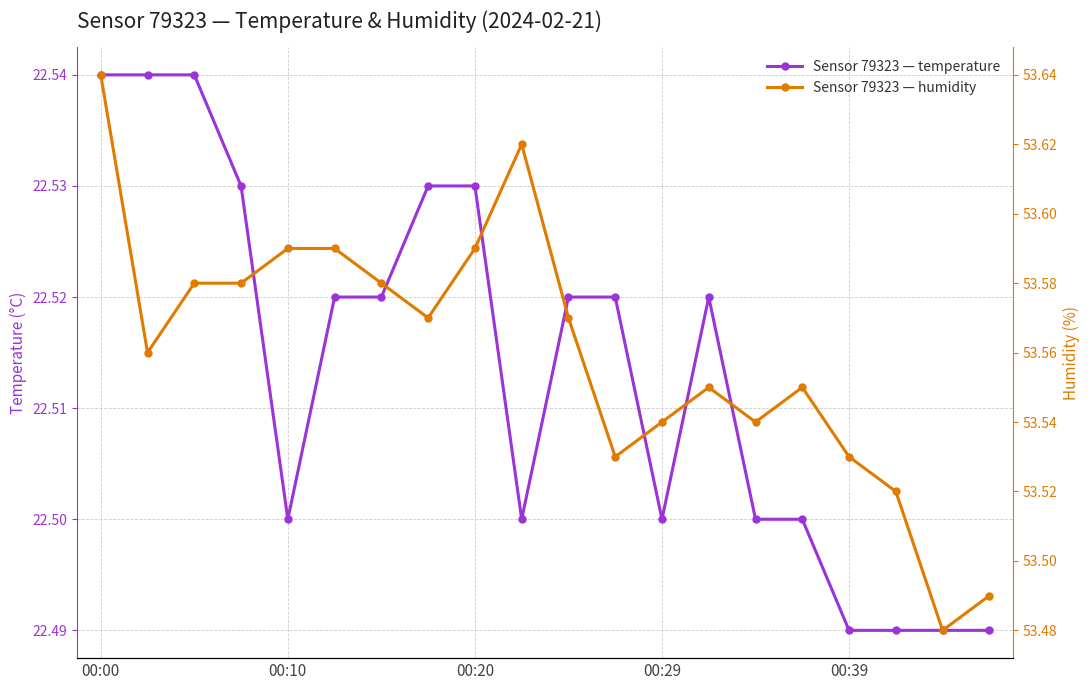

What is the sum of all humidity values?

1071.2